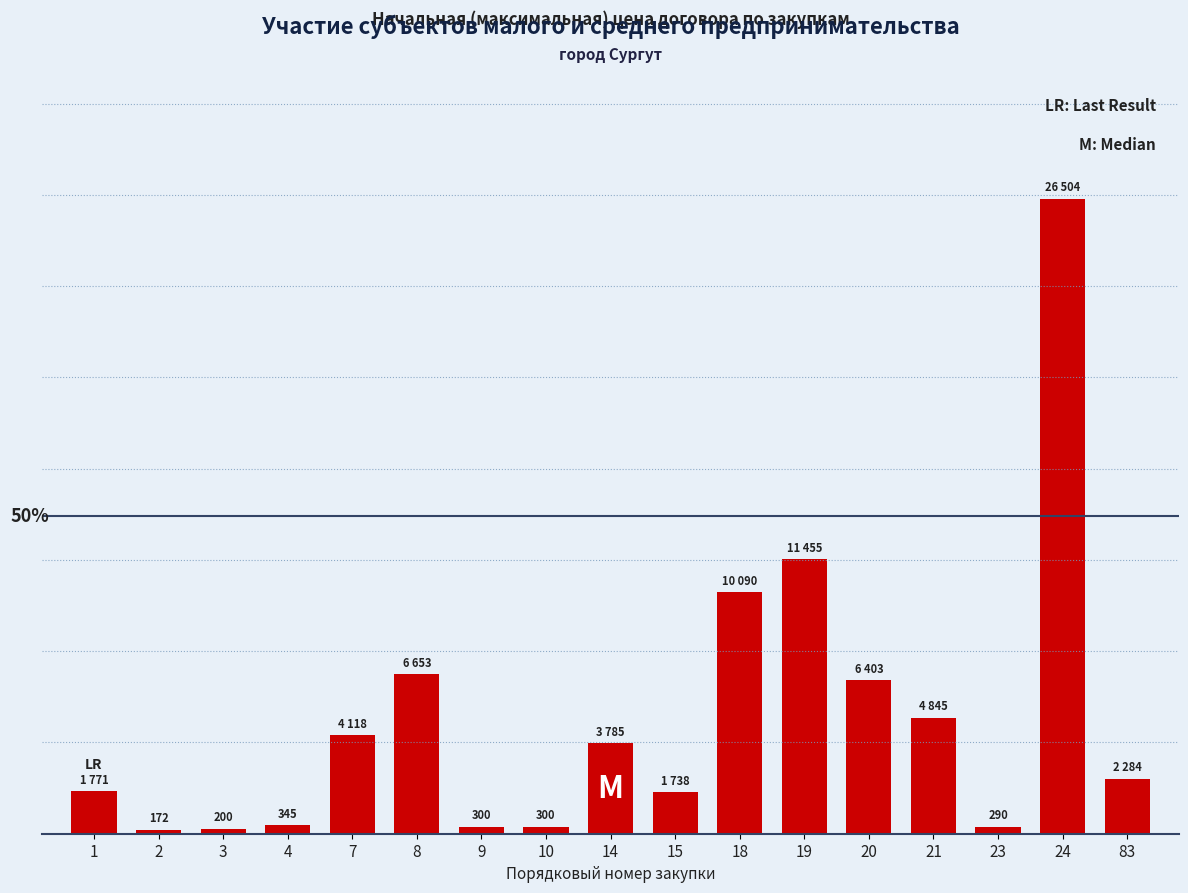

Are the bars horizontal?

No